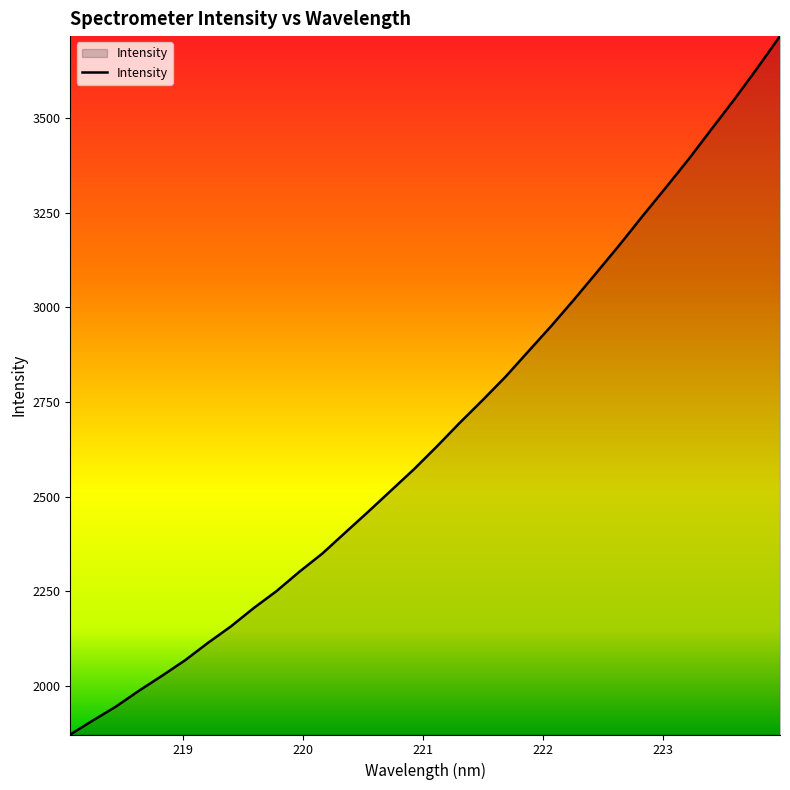

What is the difference between the maximum and minimum values?

1845.9